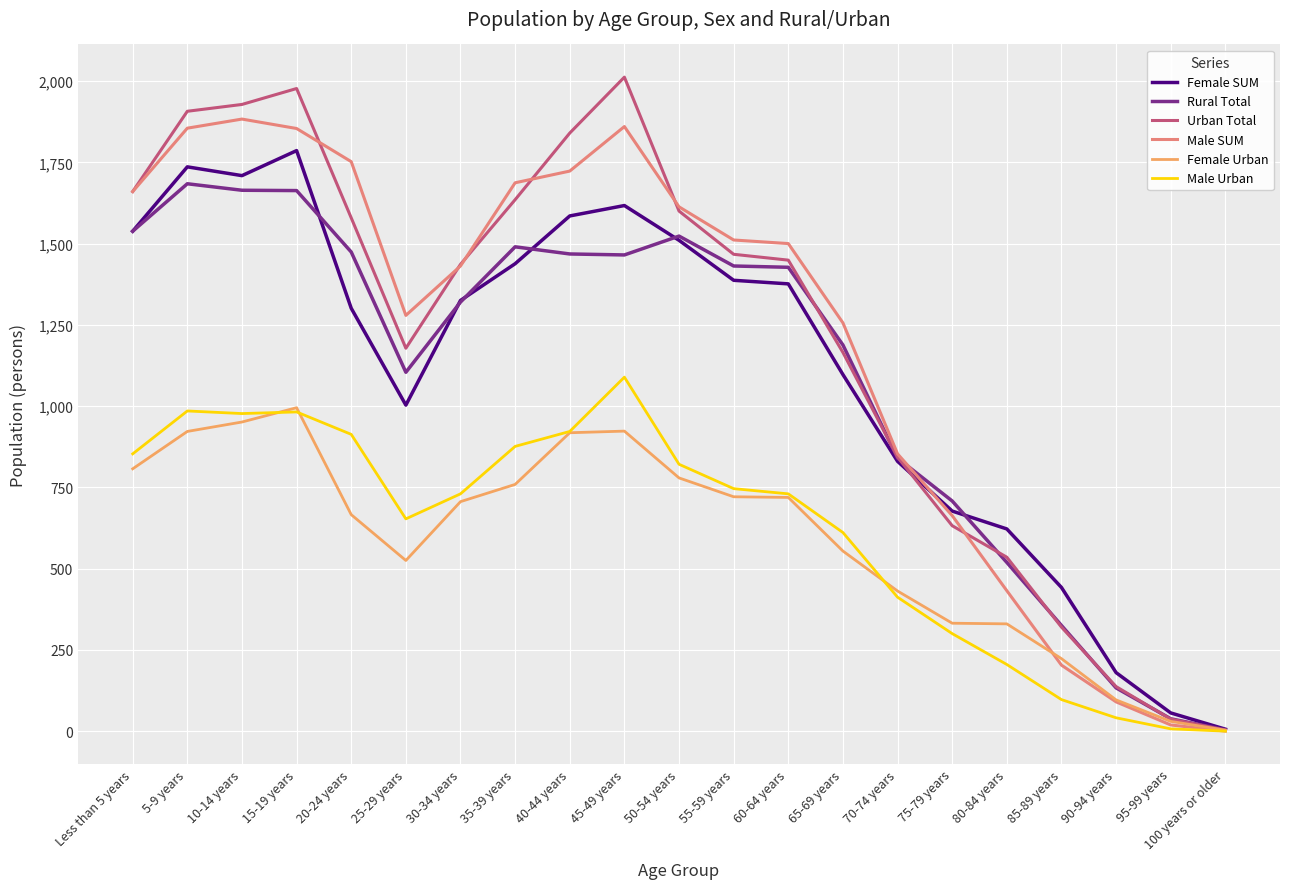

Is this an area chart (filled region under the line)?

No